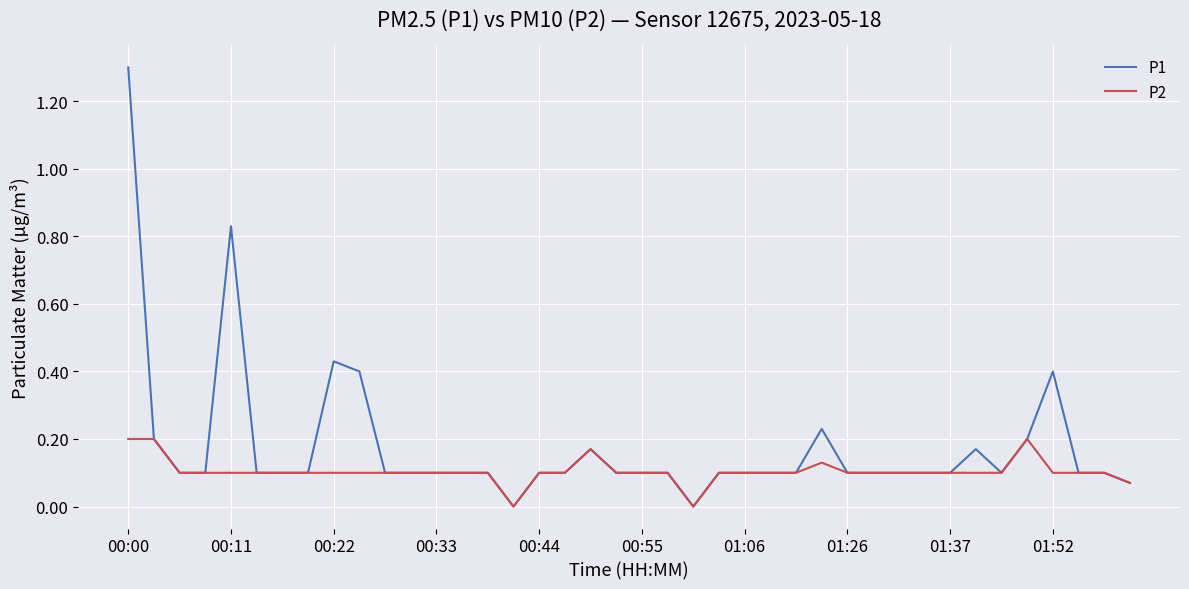

How many lines are shown in the chart?

2